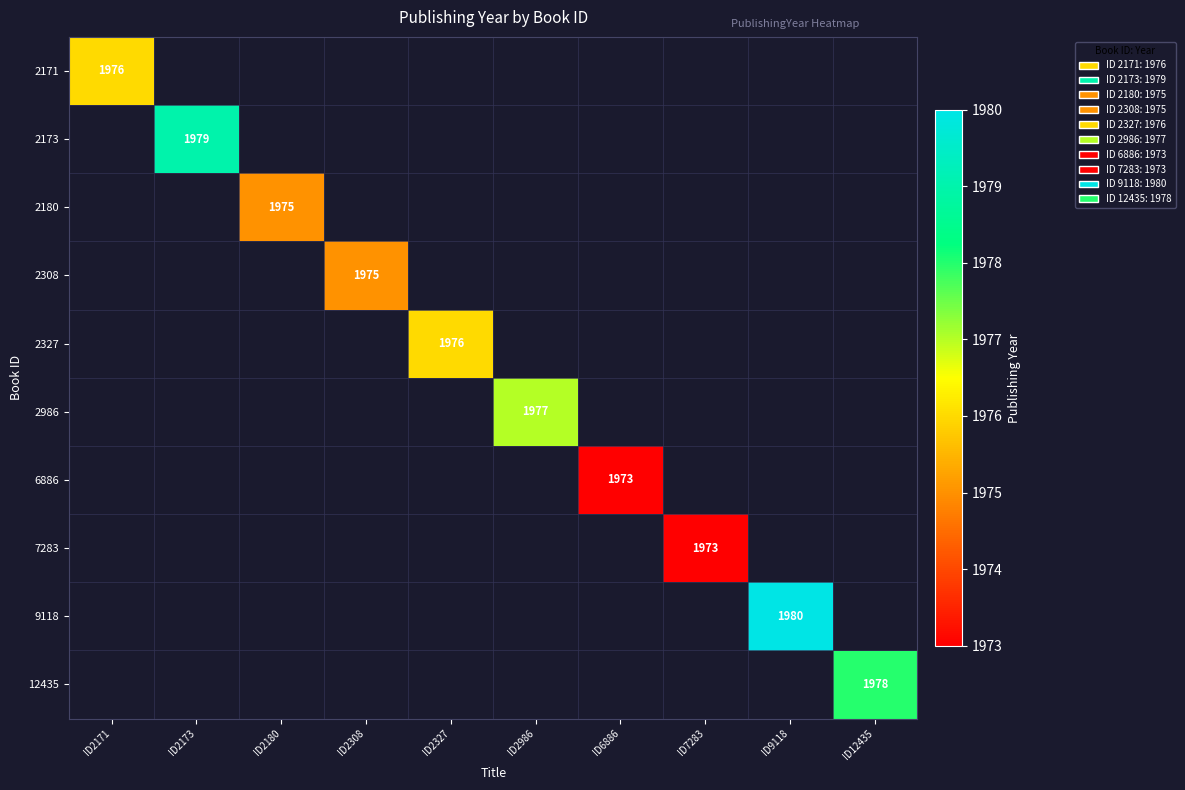

How many data points does each series have?

10